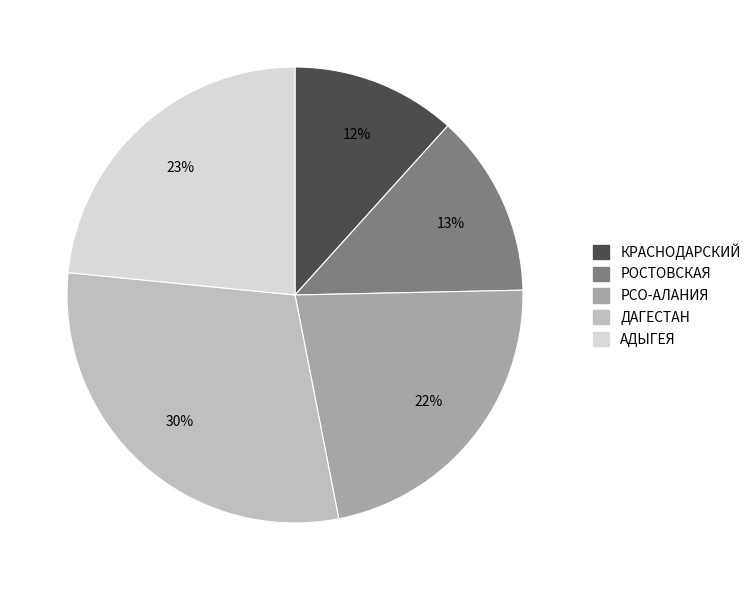

How many segments does this pie chart have?

5